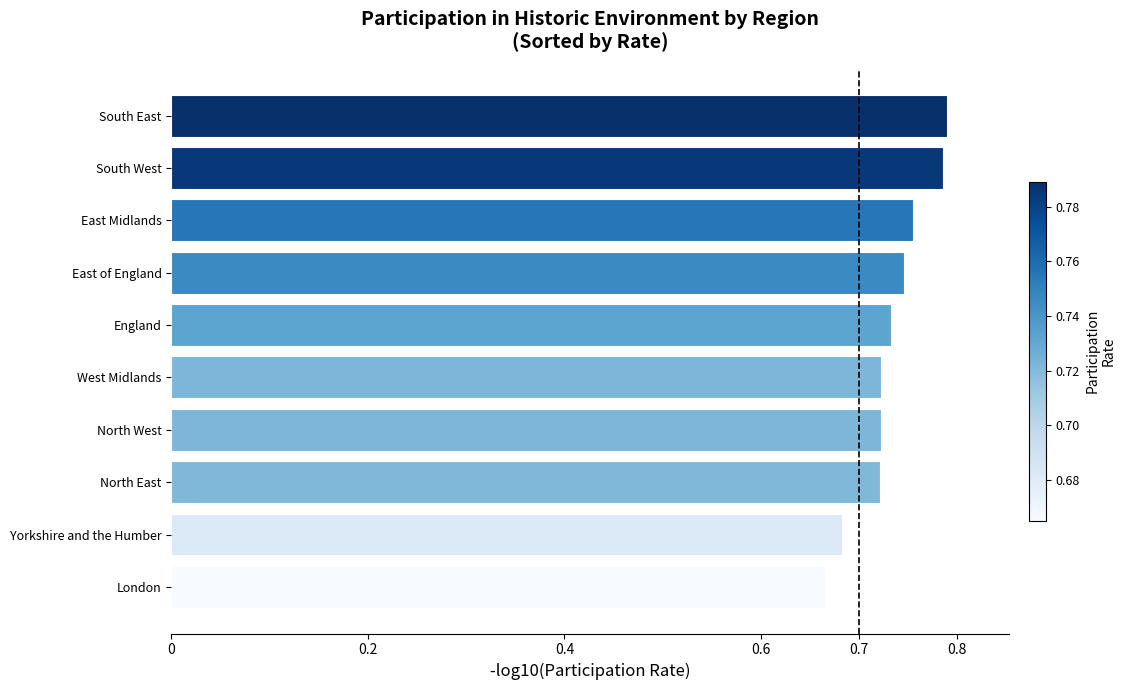

Between West Midlands and East Midlands, which is larger?

East Midlands